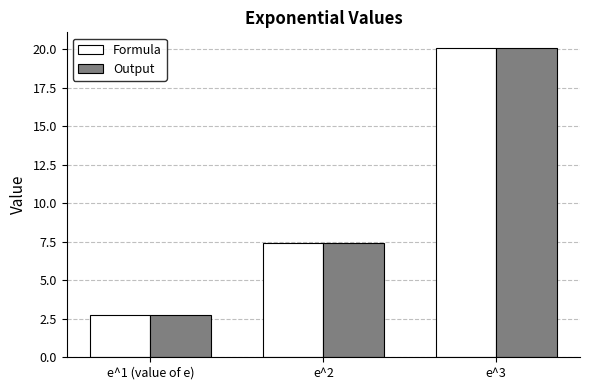

True or false: Output has a value of 10.4 at e^2.

False